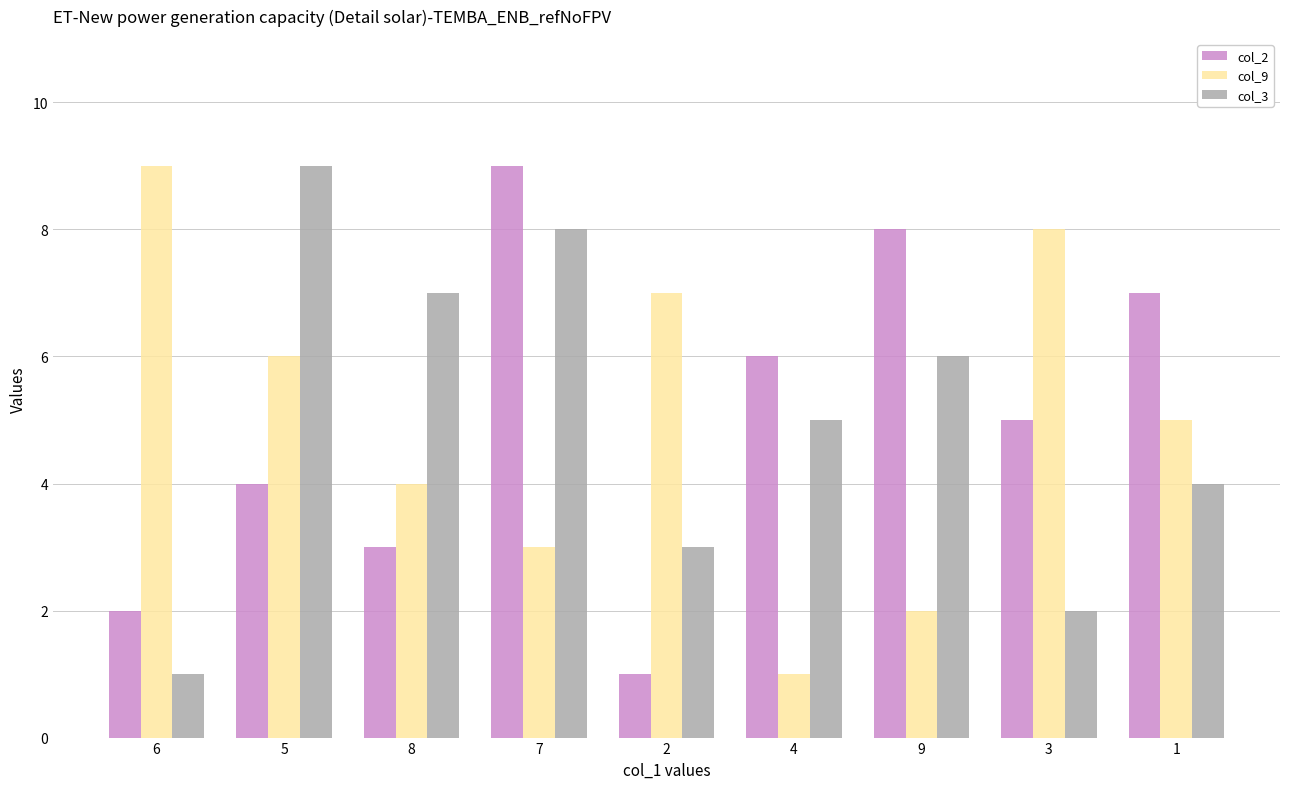

What is the label of the 5th bar from the right?

2